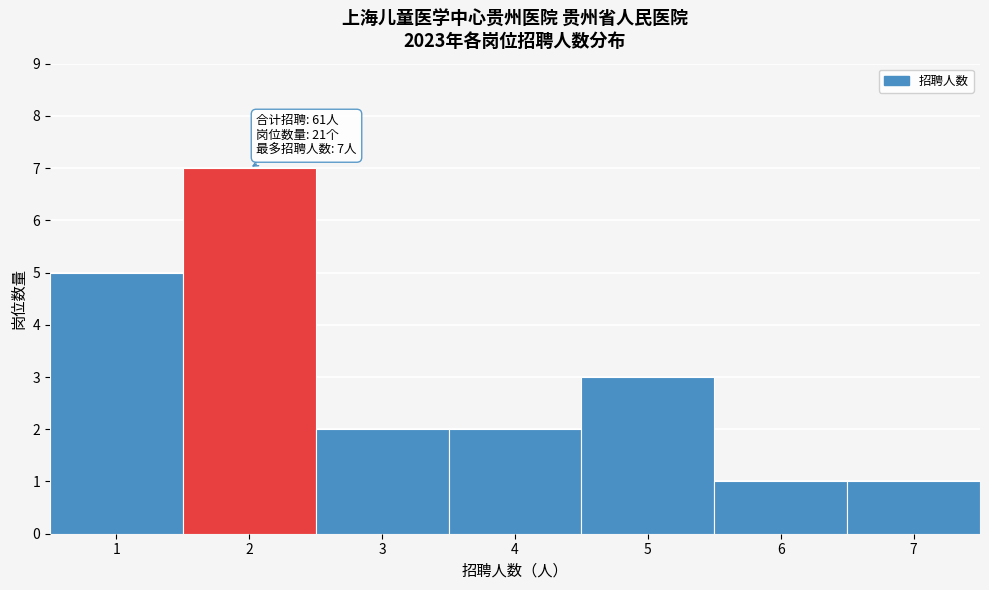

Over which range of the x-axis is the bar tallest?

1.5 to 2.5